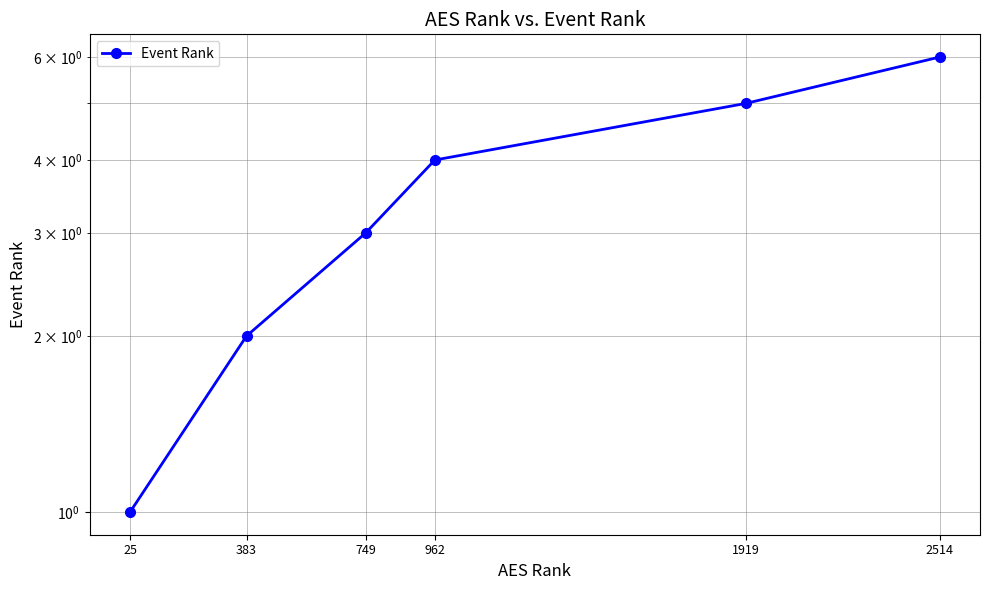

The value at 383 is 2. True or false?

True